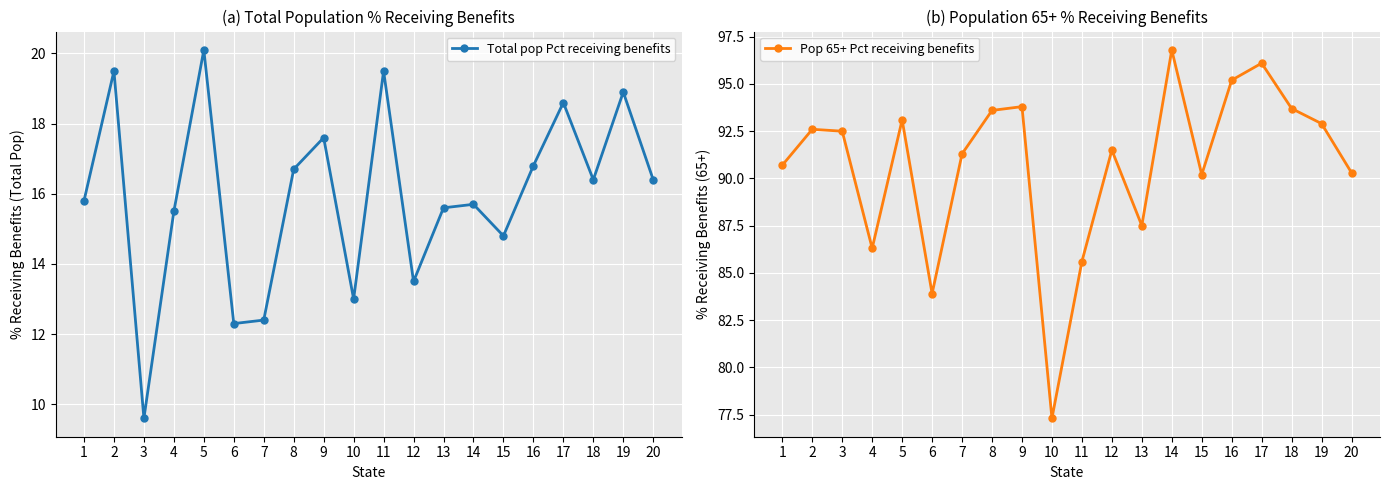

Does the chart display data point markers on the line(s)?

Yes